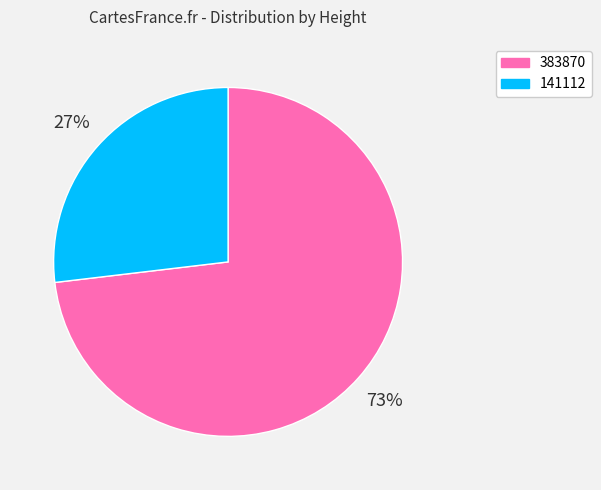

The 141112 slice represents 19% of the pie. True or false?

False